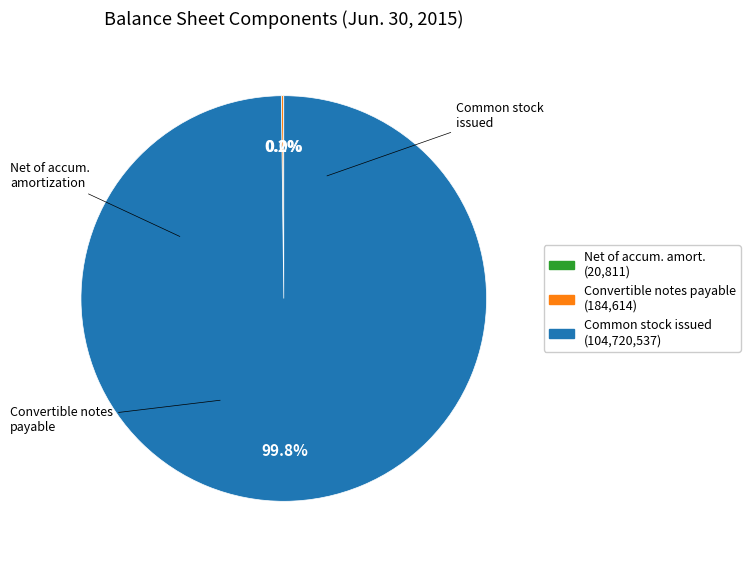

Is there any slice that represents more than half of the pie?

Yes